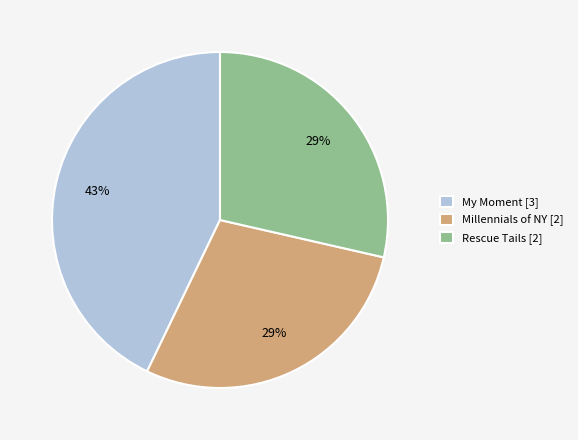

To the nearest percent, what portion does Rescue Tails [2] represent?

29%